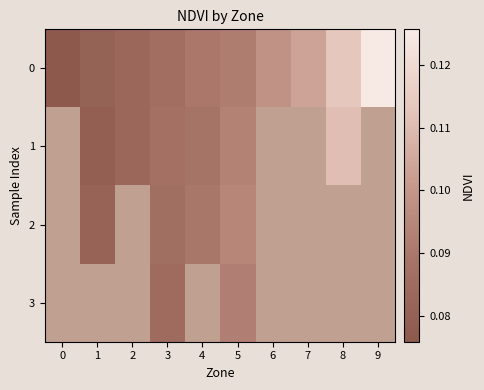

At which category does the chart reach its peak across all series?

9